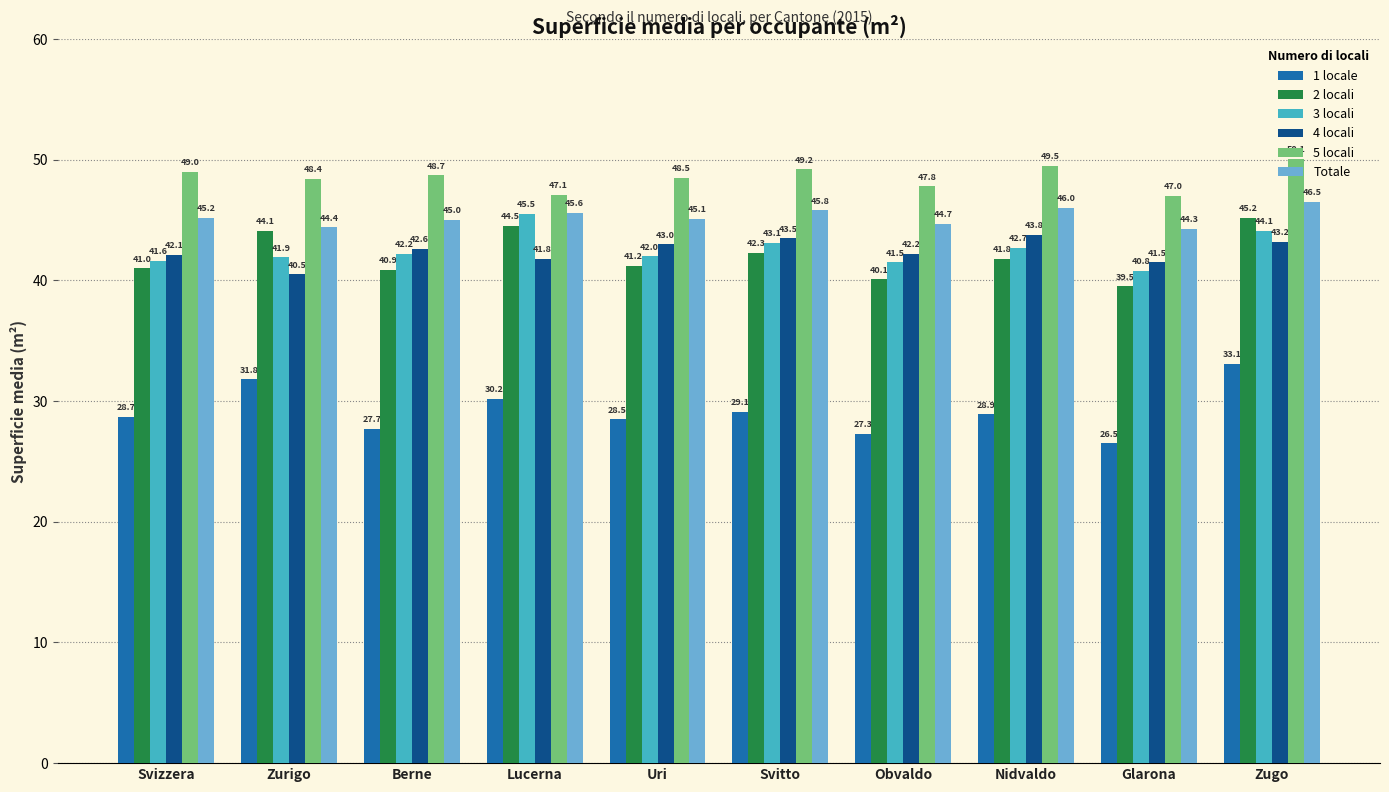

At how many categories does at least one series exceed 40?

10